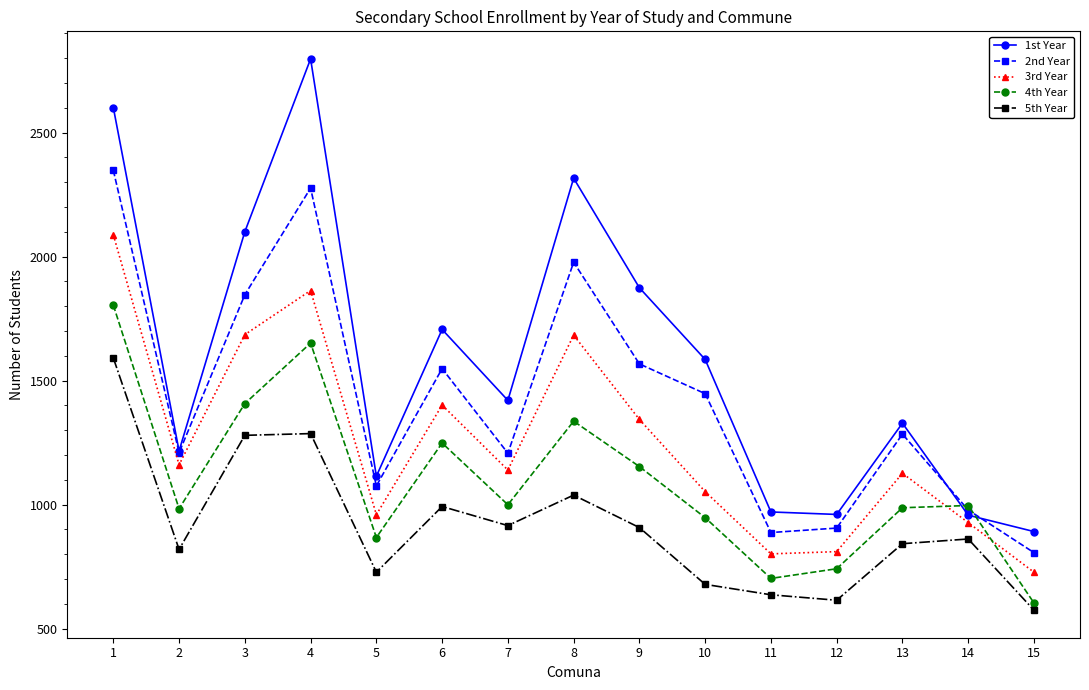

Where is the first local maximum for 2nd Year?

4